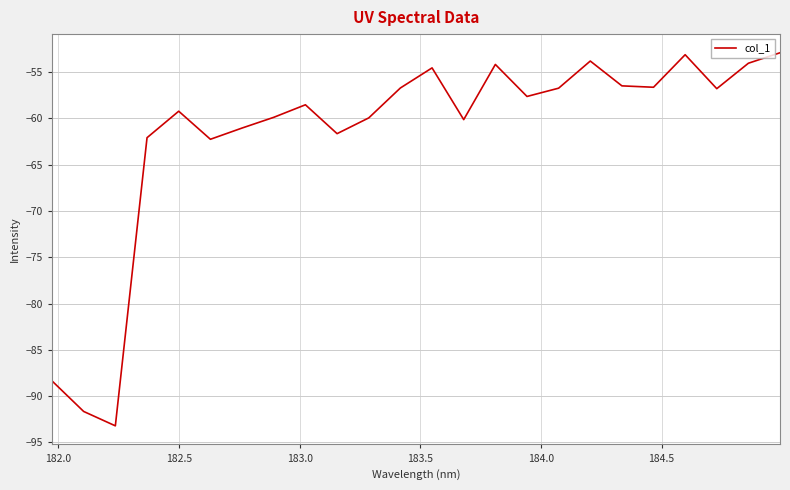

What is the smallest value displayed?

-93.2